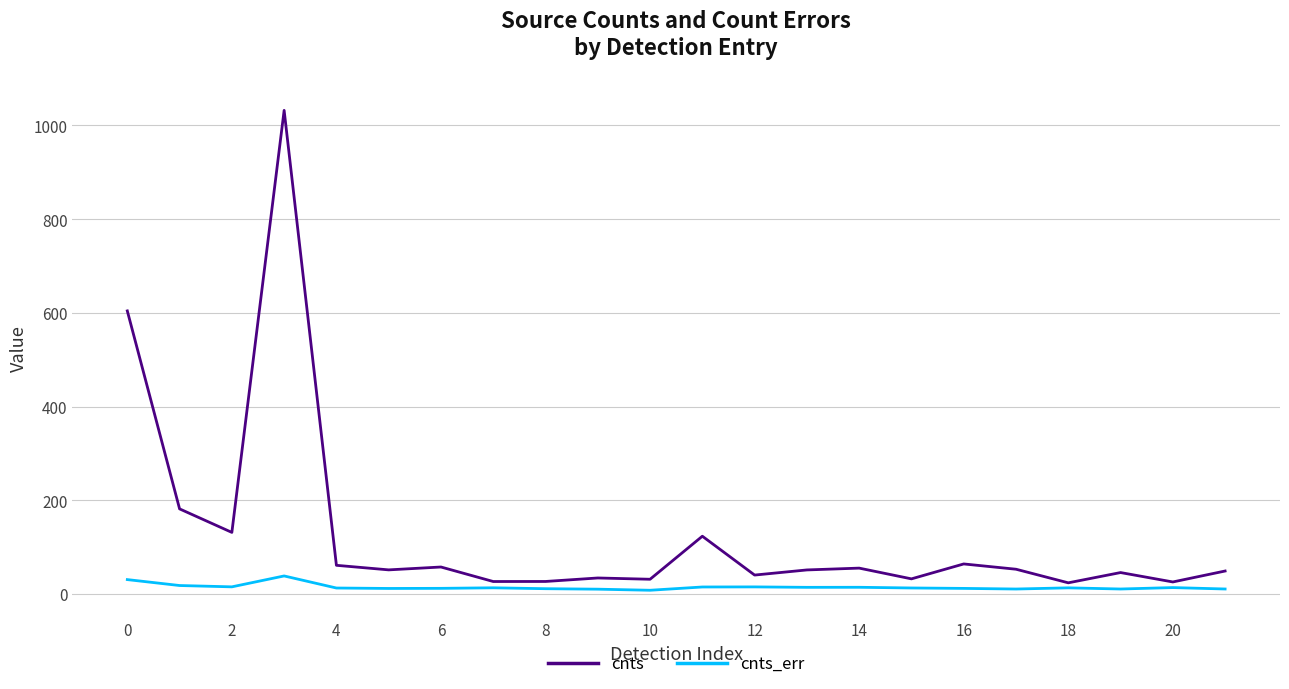

Which series has the widest spread of values?

cnts